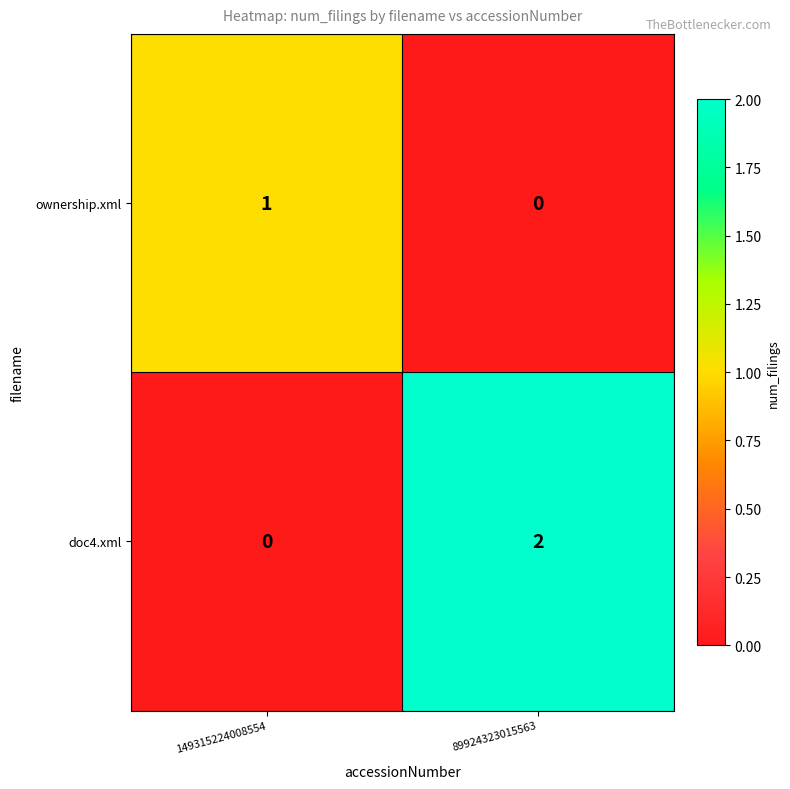

Between 149315224008554 and 89924323015563, which series saw the biggest shift?

doc4.xml